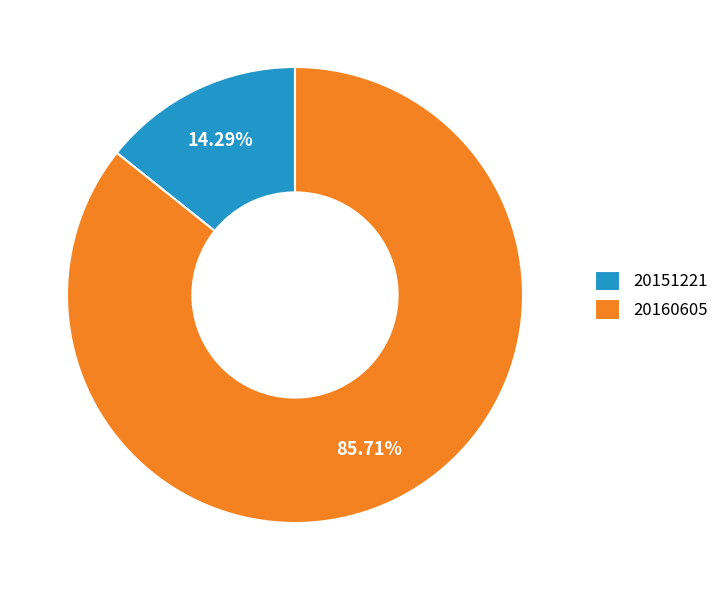

Combined, what portion of the pie is 20160605 and 20151221?

100.0%